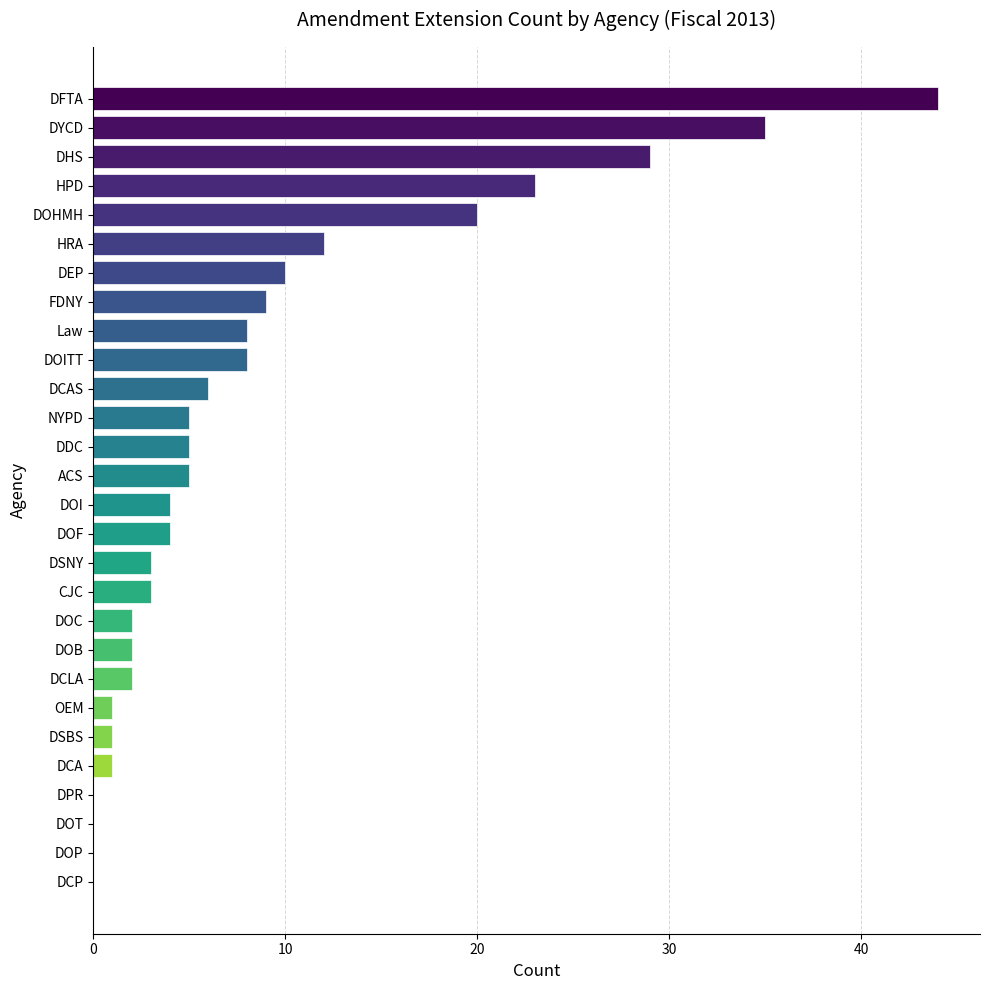

What is the sum of the values at Law and DPR?

8